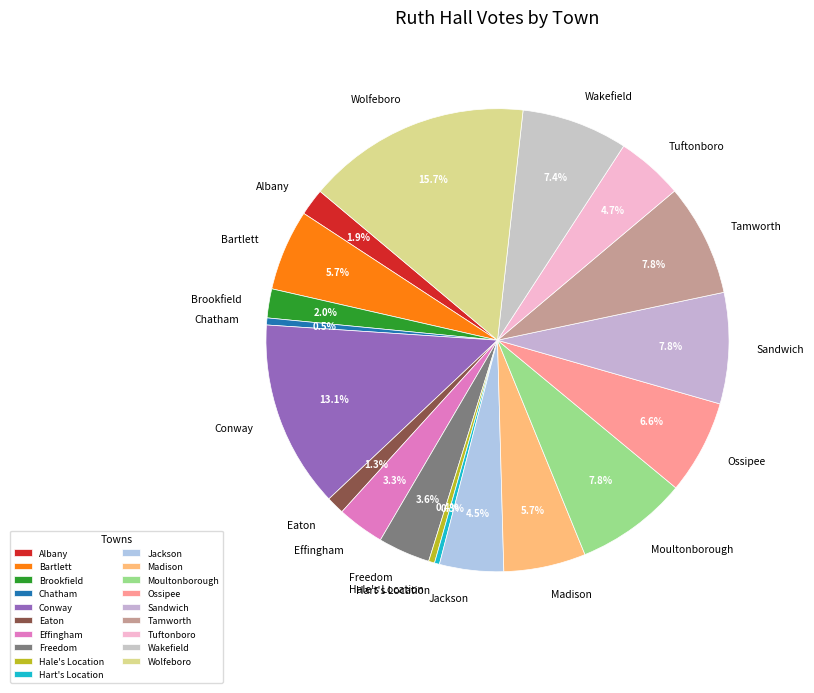

Which has a higher value, Hale's Location or Sandwich?

Sandwich